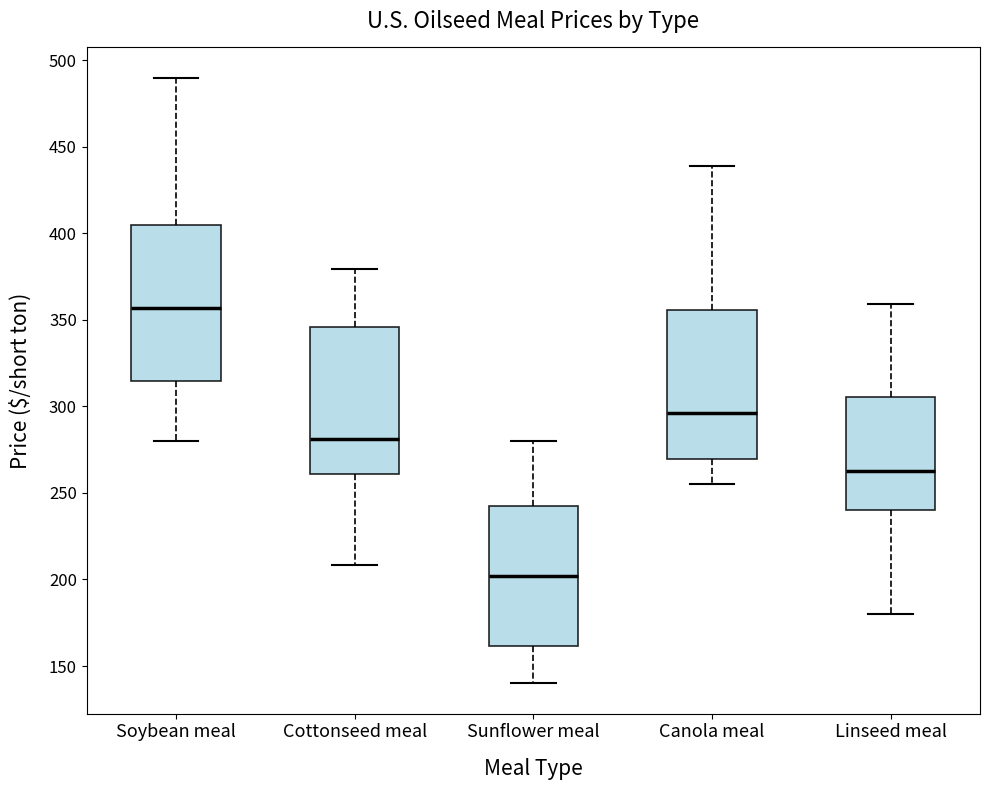

Where is the upper edge of the box for Sunflower meal on the y-axis? The values are not printed on the chart, so give them approximately, as read against the axis.

240